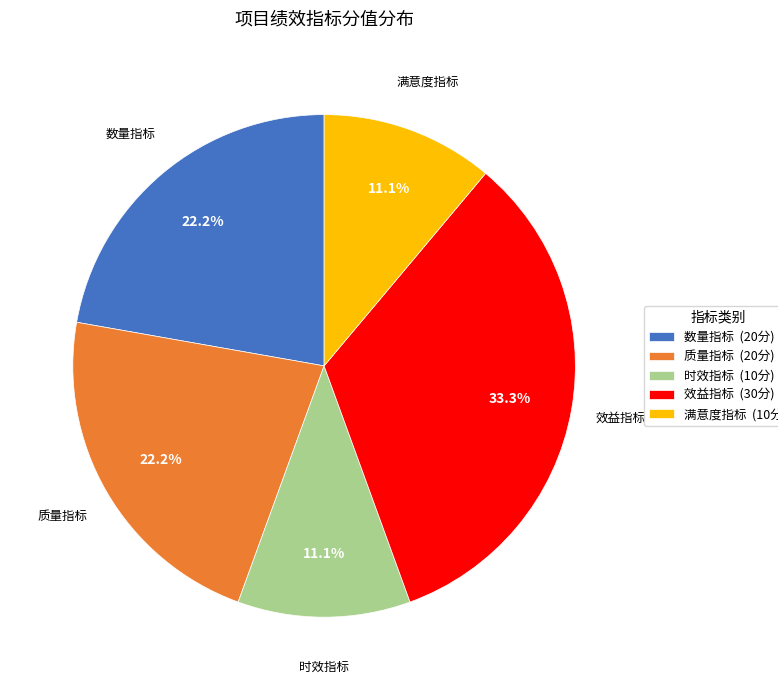

The 质量指标 slice represents 30% of the pie. True or false?

False